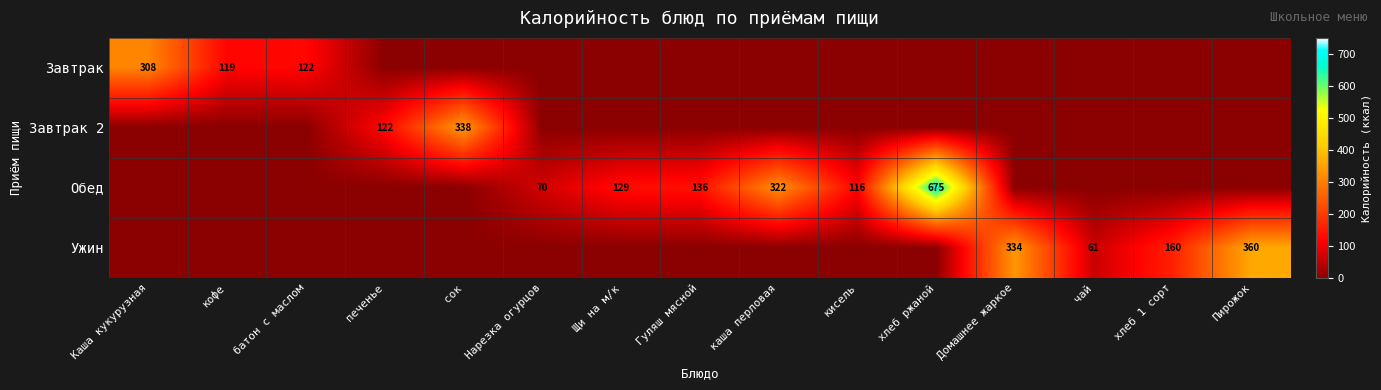

The value of Завтрак at Каша кукурузная is 83. True or false?

False